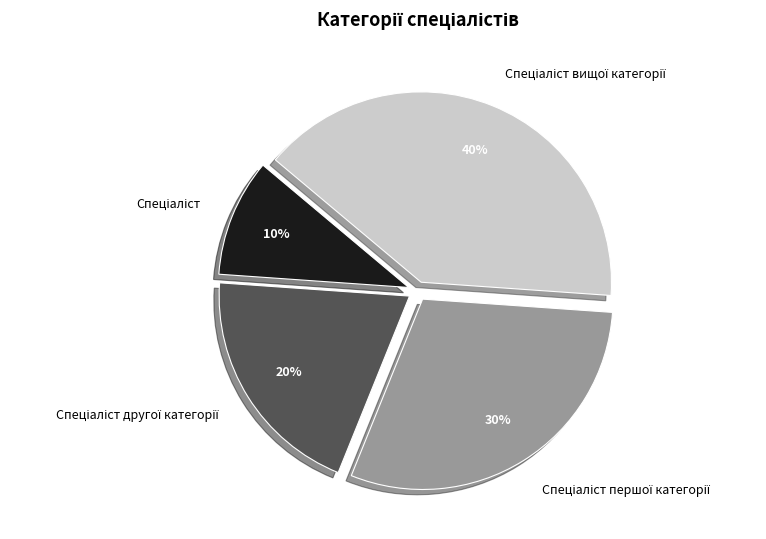

To the nearest percent, what is the difference between the largest and smallest slice percentages?

30%